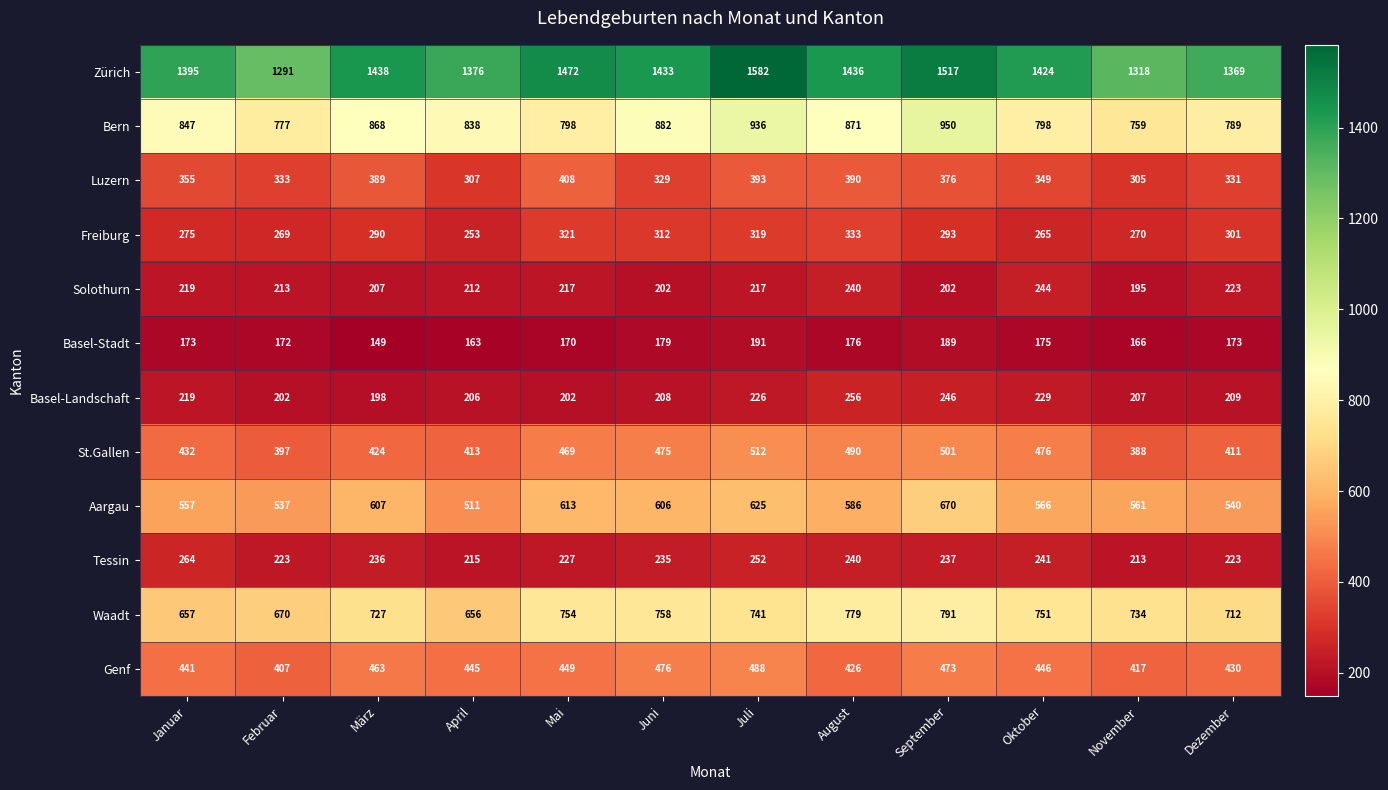

What is the sum of all Genf values?

5361